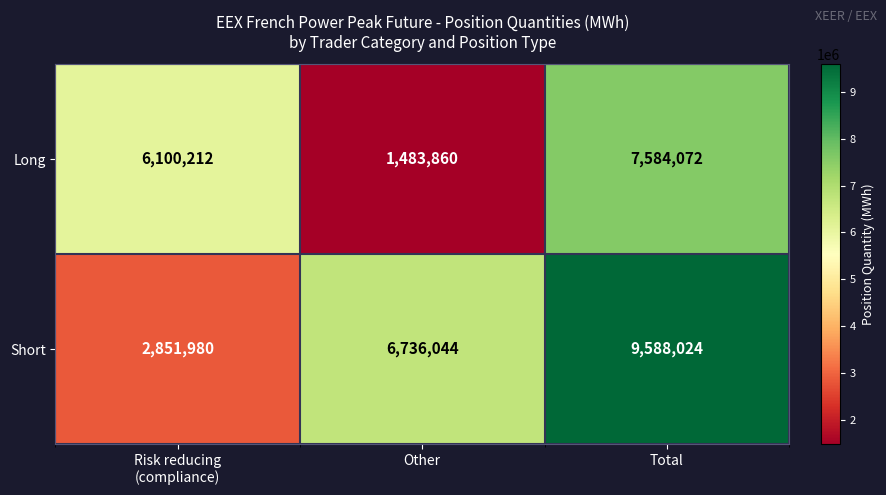

How many Short values are between 2851980 and 9588024?

3